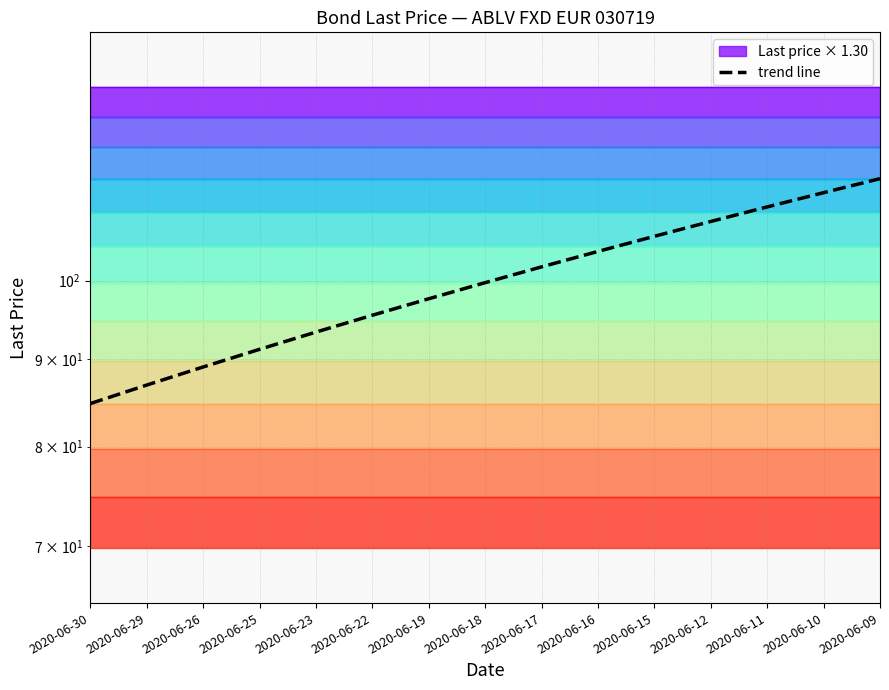

What is the value of the 13th point from the left?

110.4